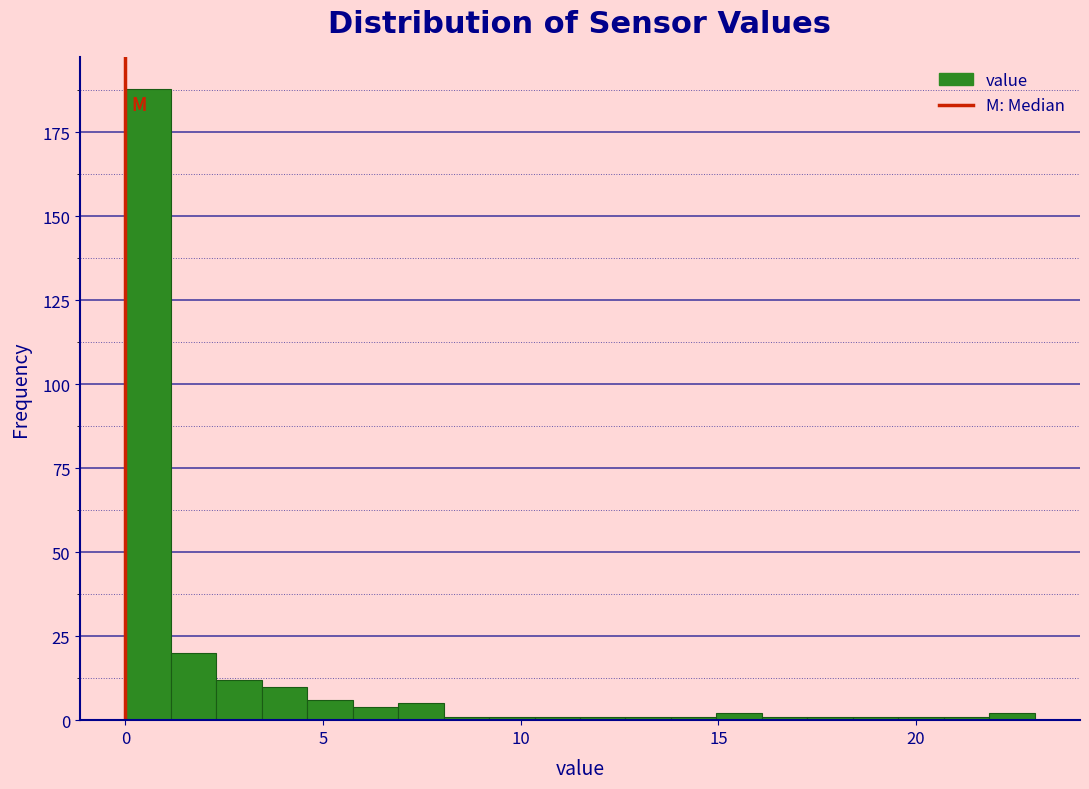

Read against the x-axis, roughly where is the centre of the tallest bar?

0.5